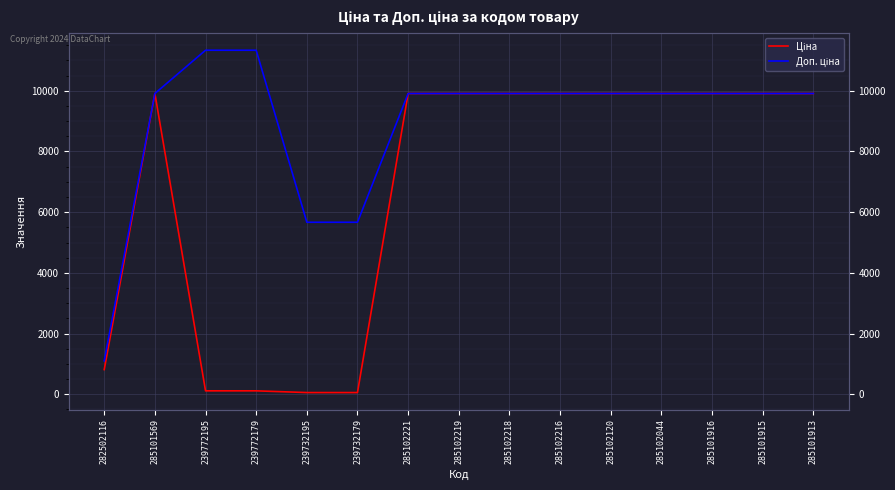

What position from the left is 285102044?

12